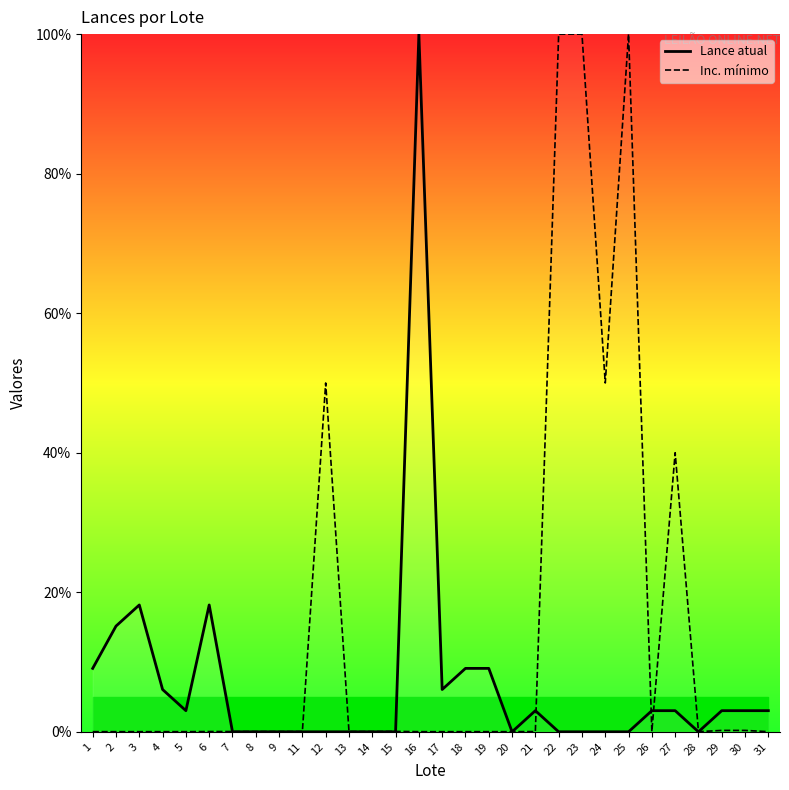

True or false: Inc. mínimo and Lance atual cross at least once.

True